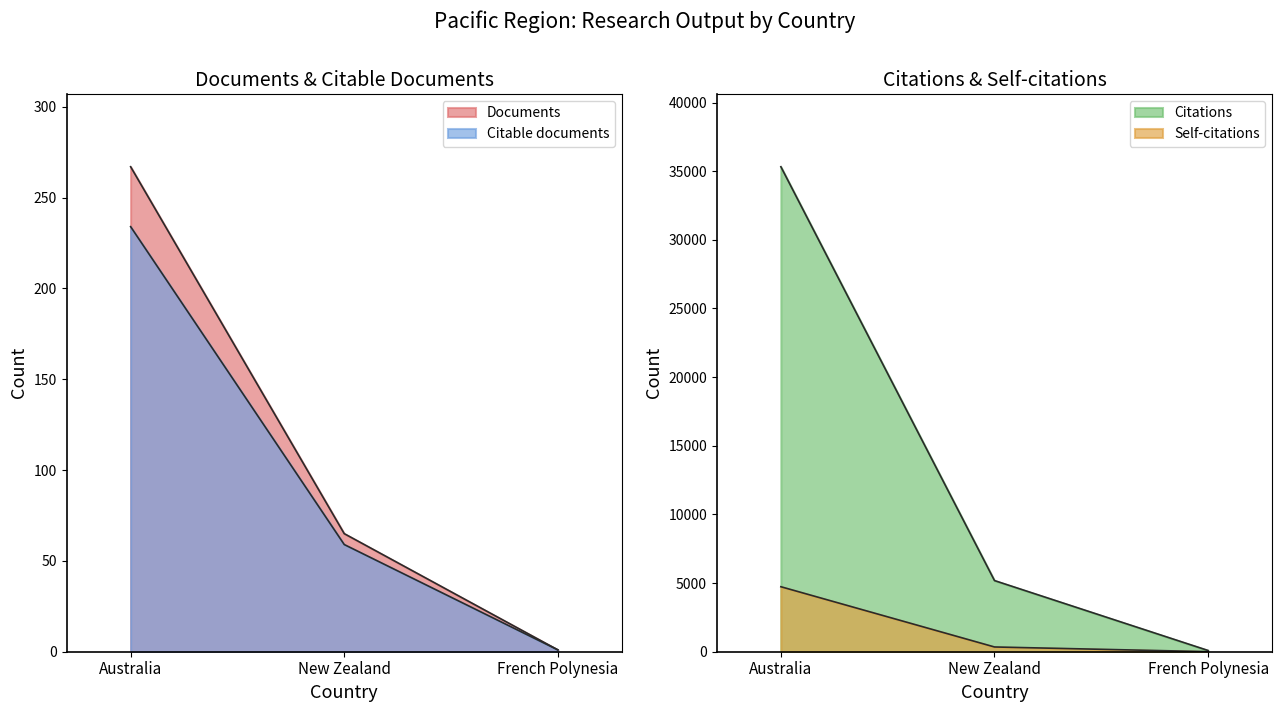

What is the difference between the maximum and minimum values in the Documents series?

266